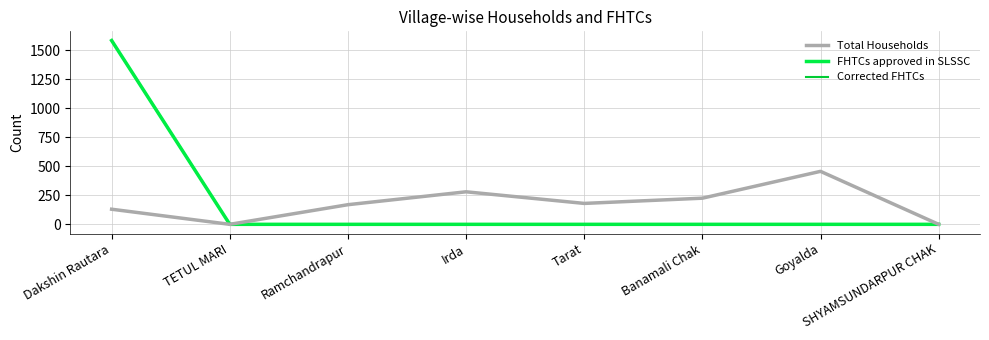

What is the greatest value displayed?

1582